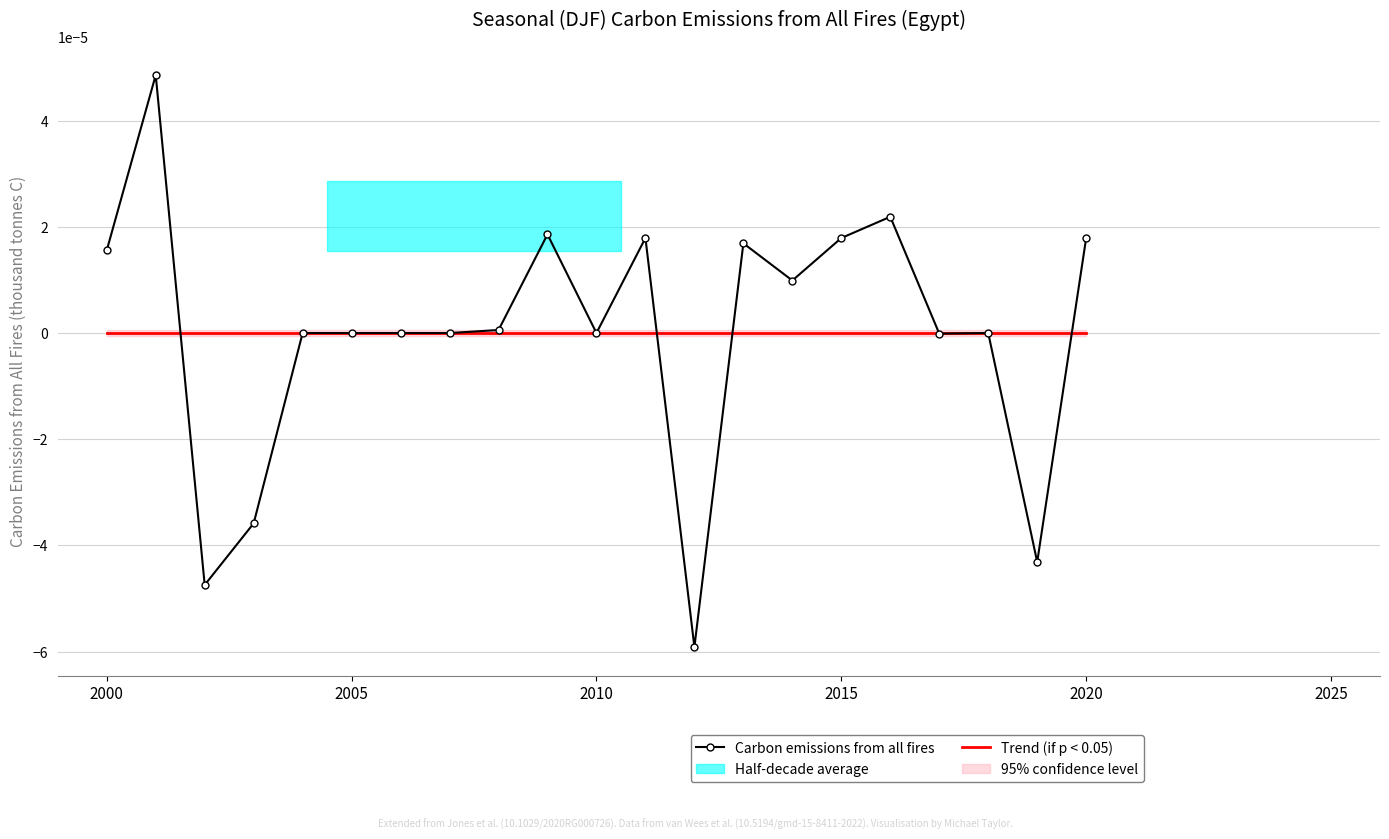

How many negative values are there?

5